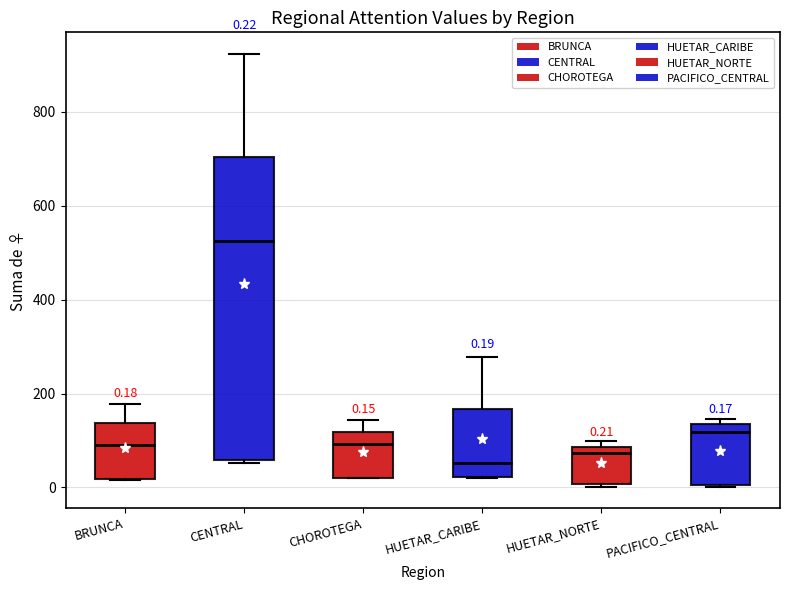

Comparing the boxes themselves (not the whiskers), which one is the tallest?

CENTRAL